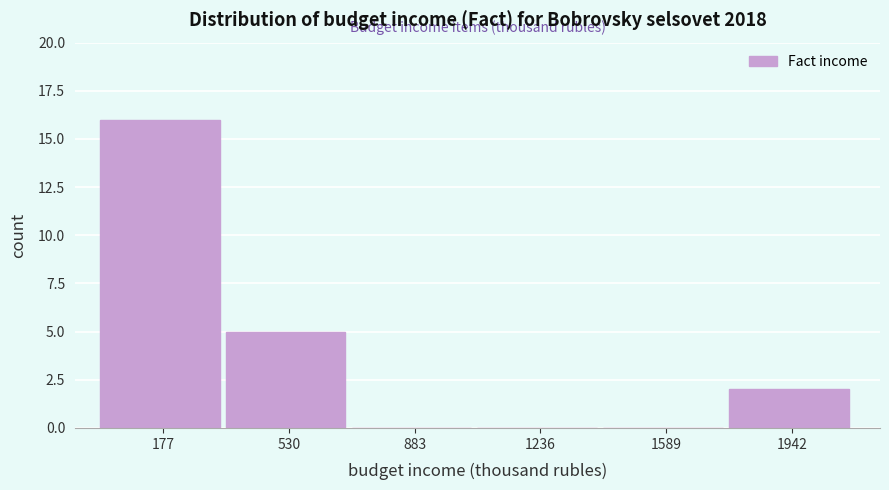

Over which range of the x-axis is the bar tallest?

0 to 350